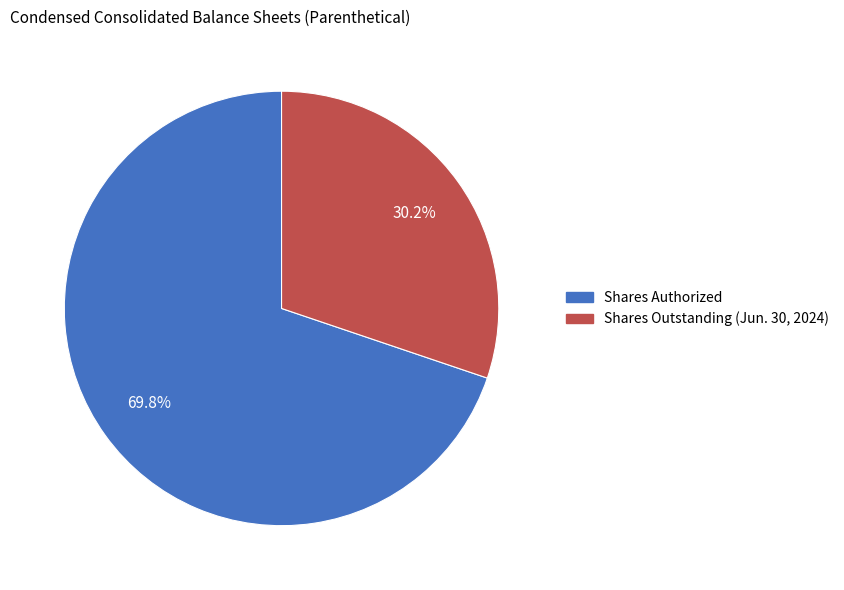

Which has a higher value, Shares Outstanding (Jun. 30, 2024) or Shares Authorized?

Shares Authorized